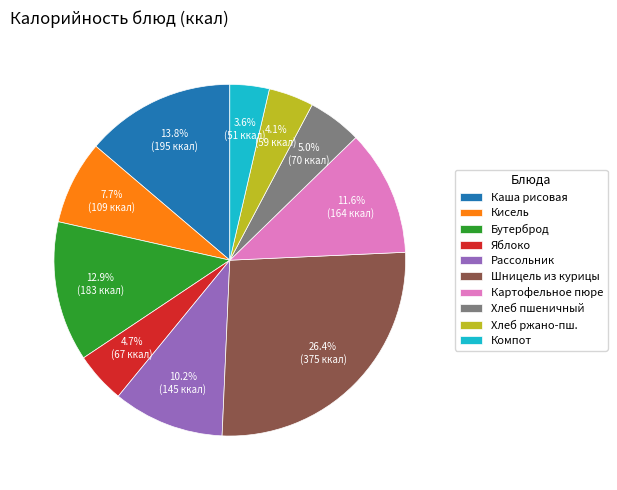

Is there a majority slice in this chart?

No